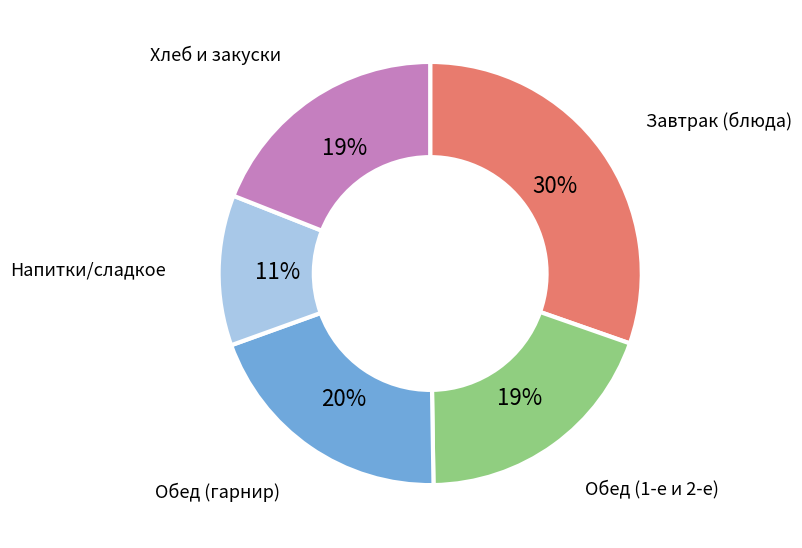

How many segments does this pie chart have?

5